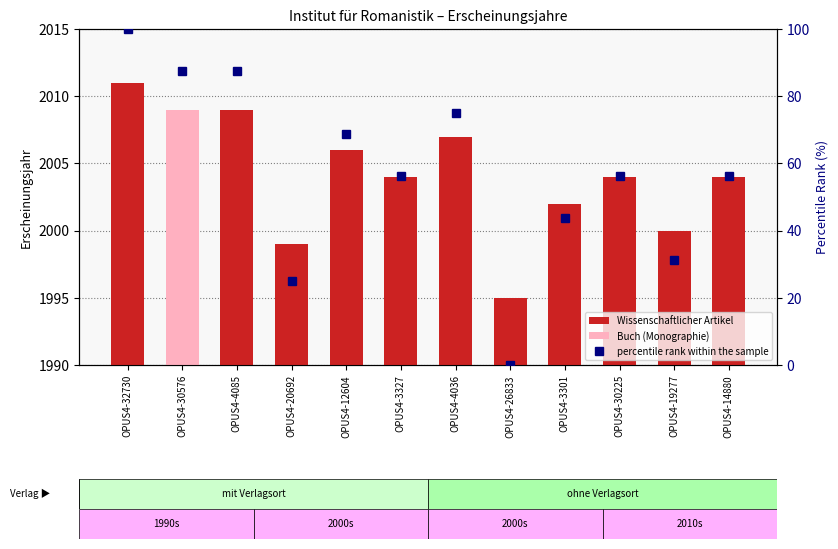

List the labels in order of value, smallest first.

OPUS4-26833, OPUS4-20692, OPUS4-19277, OPUS4-3301, OPUS4-3327, OPUS4-30225, OPUS4-14880, OPUS4-12604, OPUS4-4036, OPUS4-30576, OPUS4-4085, OPUS4-32730